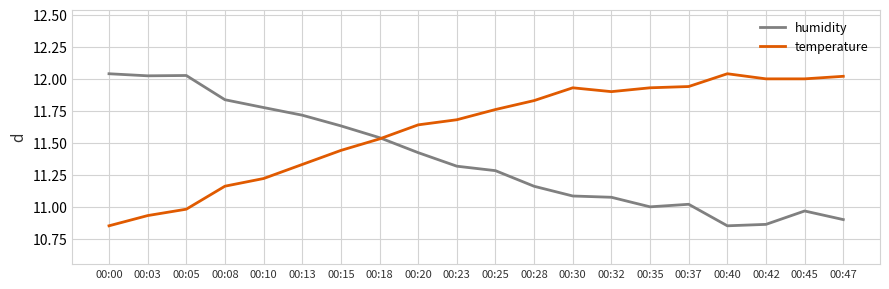

Which series has the largest total across all categories?

temperature